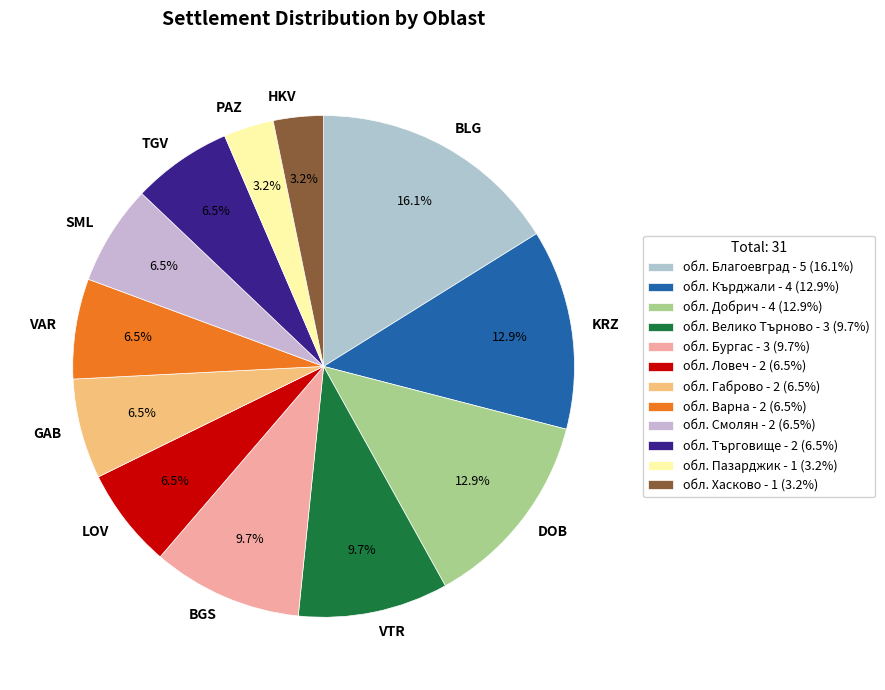

Between DOB and SML, which is larger?

DOB